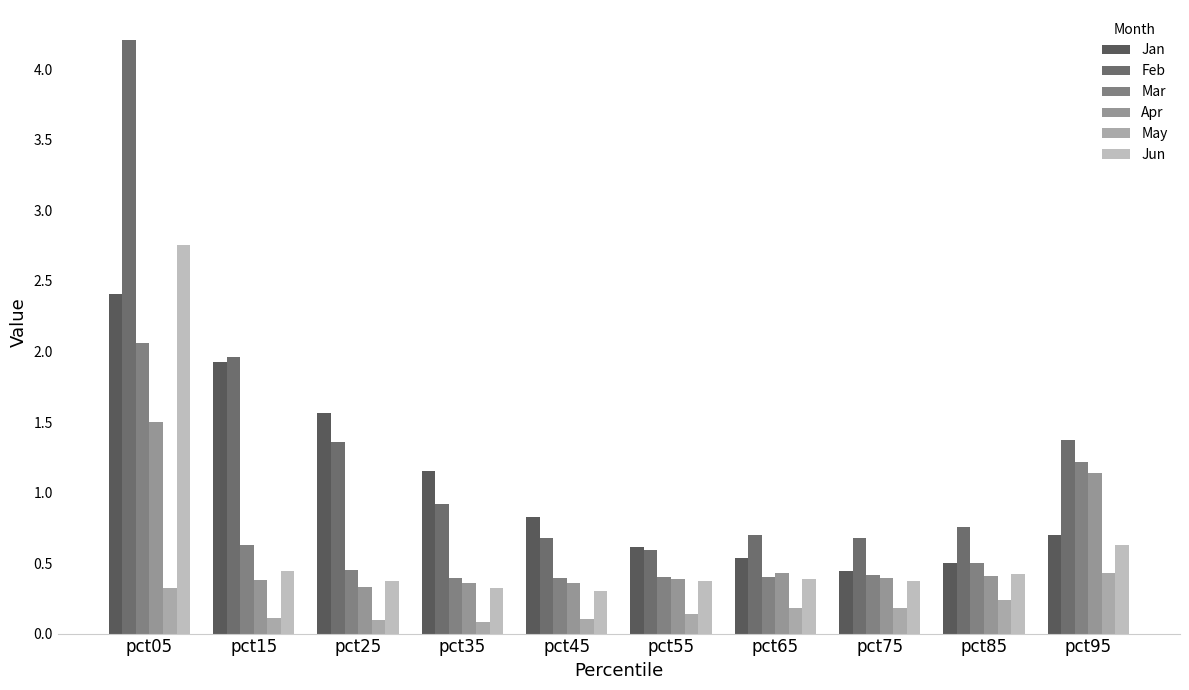

How many series are shown in this chart?

6